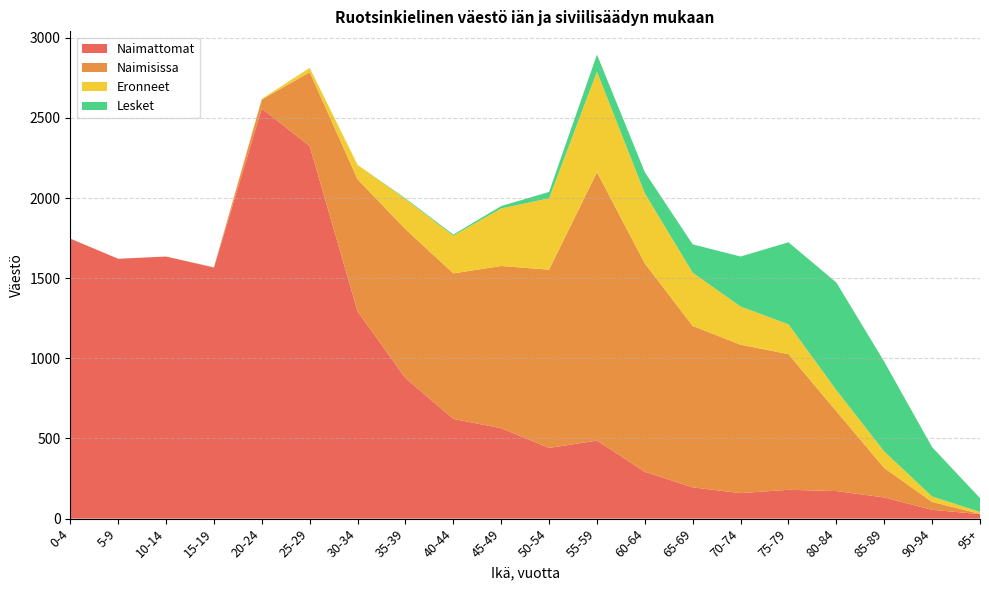

Reading left to right, list all the values displayed in this chart.

Naimattomat: 0-4=1747	5-9=1621	10-14=1635	15-19=1566	20-24=2558	25-29=2324	30-34=1293	35-39=877	40-44=622	45-49=564	50-54=441	55-59=487	60-64=292	65-69=195	70-74=159	75-79=180	80-84=172	85-89=132	90-94=55	95+=28
Naimisissa: 0-4=0	5-9=0	10-14=0	15-19=2	20-24=56	25-29=461	30-34=824	35-39=929	40-44=908	45-49=1012	50-54=1112	55-59=1674	60-64=1300	65-69=1007	70-74=926	75-79=846	80-84=498	85-89=184	90-94=49	95+=2
Eronneet: 0-4=0	5-9=0	10-14=0	15-19=0	20-24=4	25-29=26	30-34=90	35-39=187	40-44=235	45-49=359	50-54=445	55-59=627	60-64=437	65-69=332	70-74=238	75-79=186	80-84=132	85-89=103	90-94=34	95+=12
Lesket: 0-4=0	5-9=0	10-14=0	15-19=0	20-24=0	25-29=1	30-34=0	35-39=5	40-44=7	45-49=15	50-54=40	55-59=107	60-64=132	65-69=177	70-74=312	75-79=512	80-84=671	85-89=560	90-94=308	95+=86